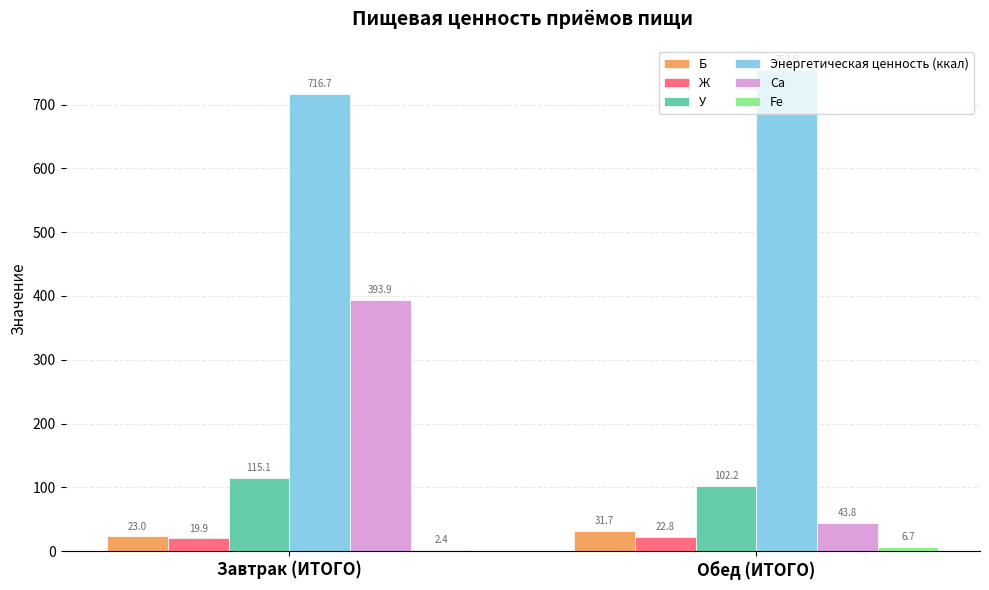

What is the label of the 2nd bar from the left?

Обед (ИТОГО)